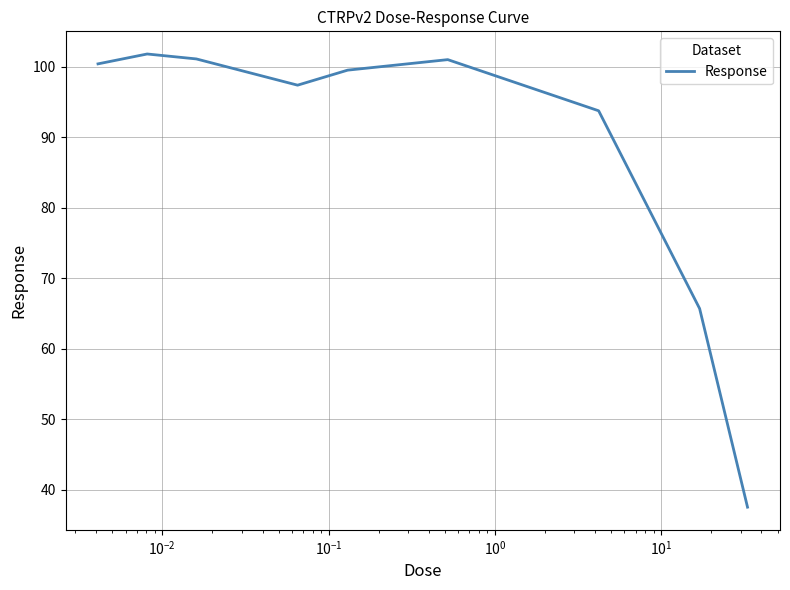

How many distinct data groups are displayed?

1